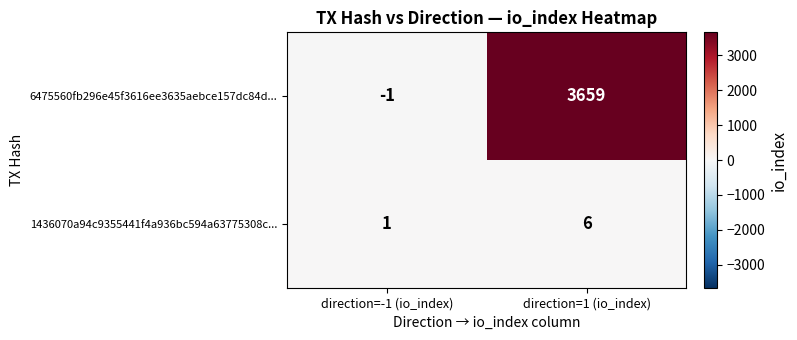

What is the difference between the maximum and minimum values in the 1436070a94c9355441f4a936bc594a63775308c... series?

5